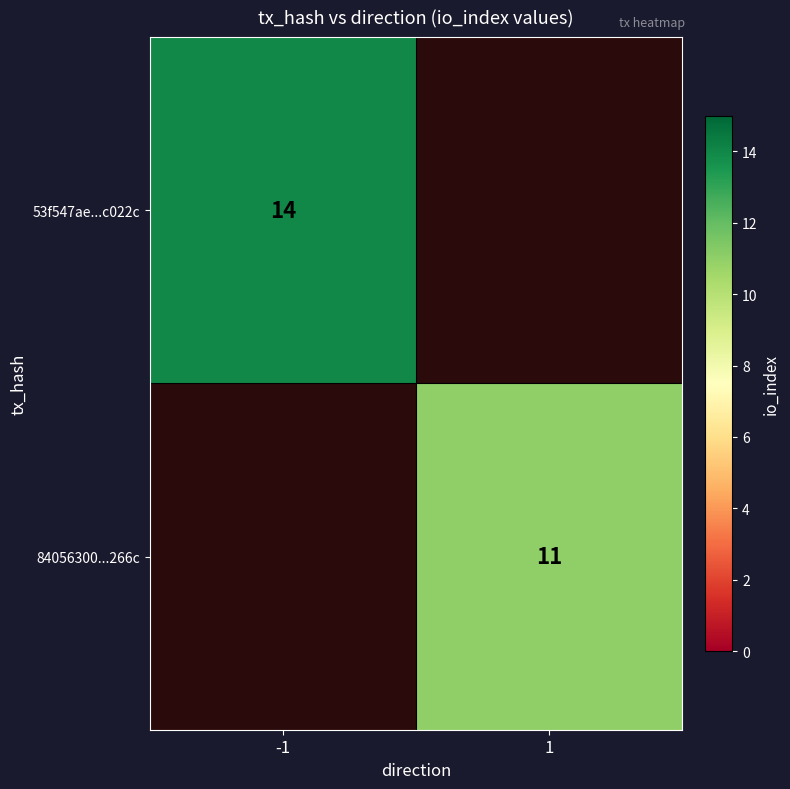

The 53f547ae...c022c series shows 9 at -1. True or false?

False